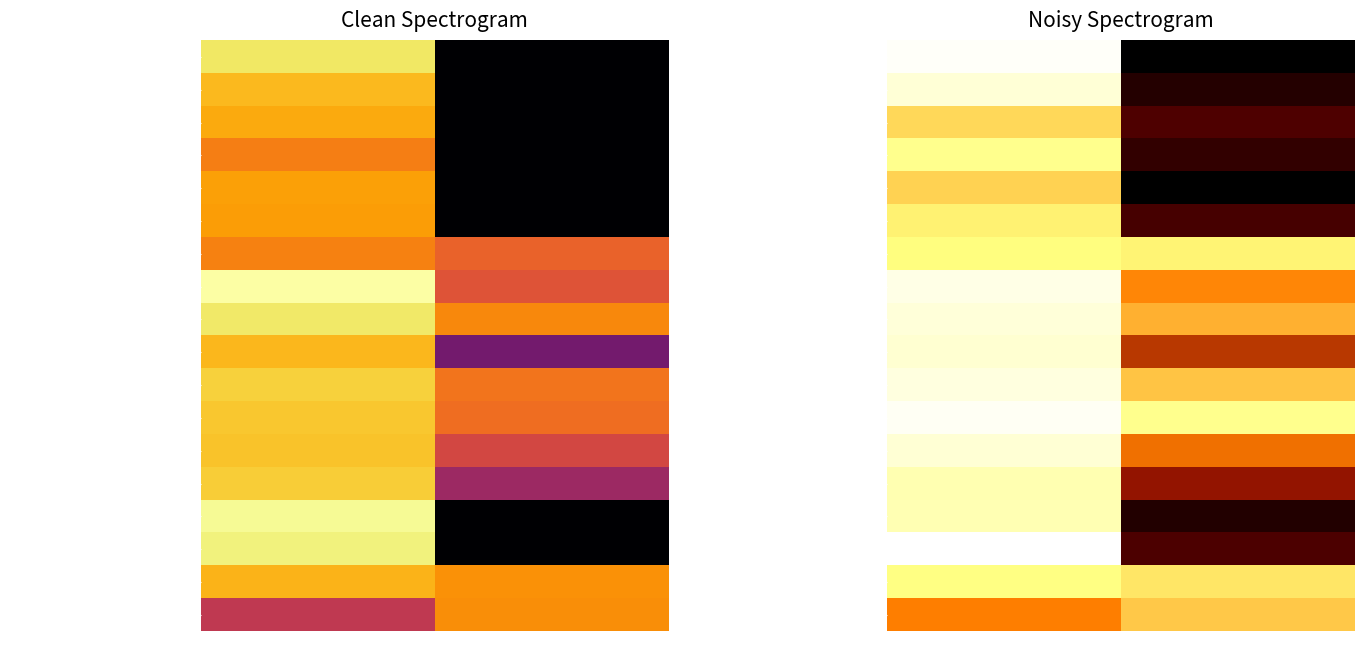

How many values in the Materials and Supplies series exceed 19?

1